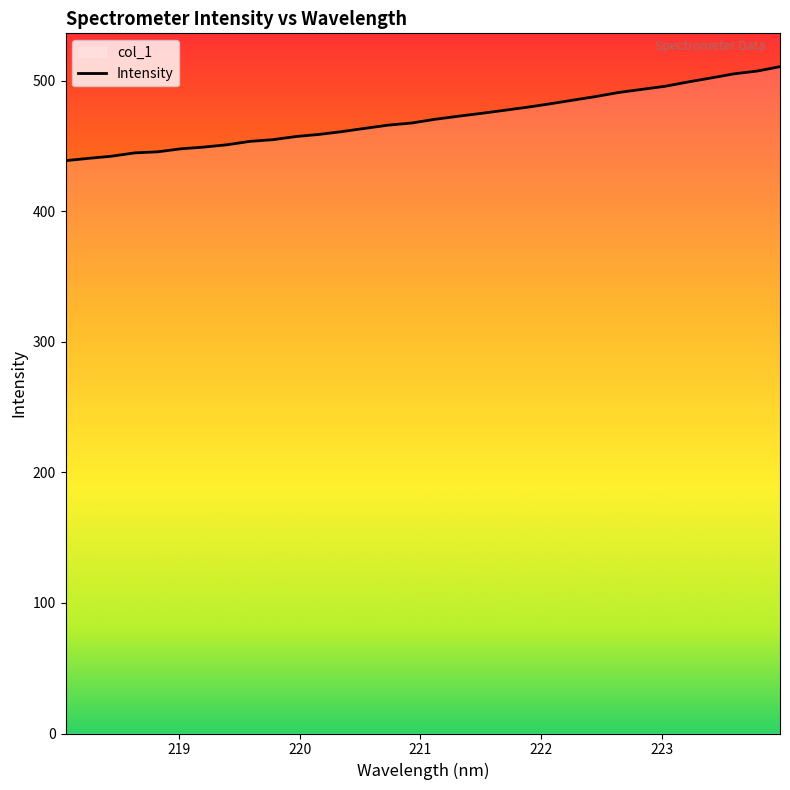

What is the greatest value displayed?

510.8